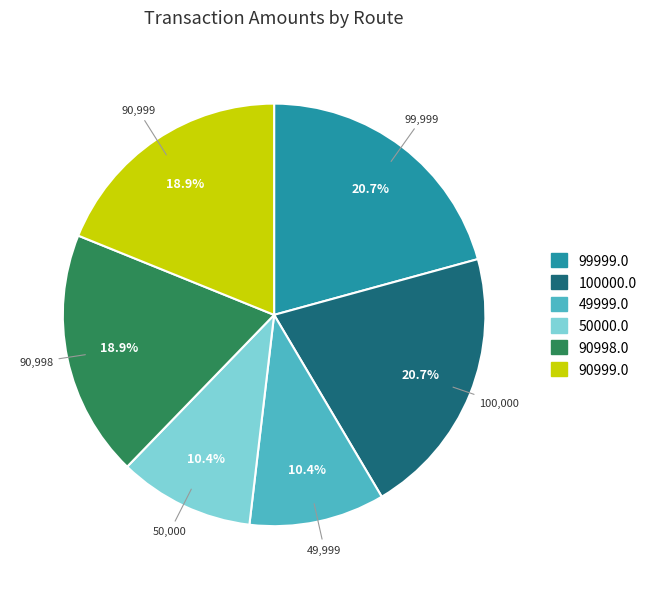

How many slices are in this pie chart?

6